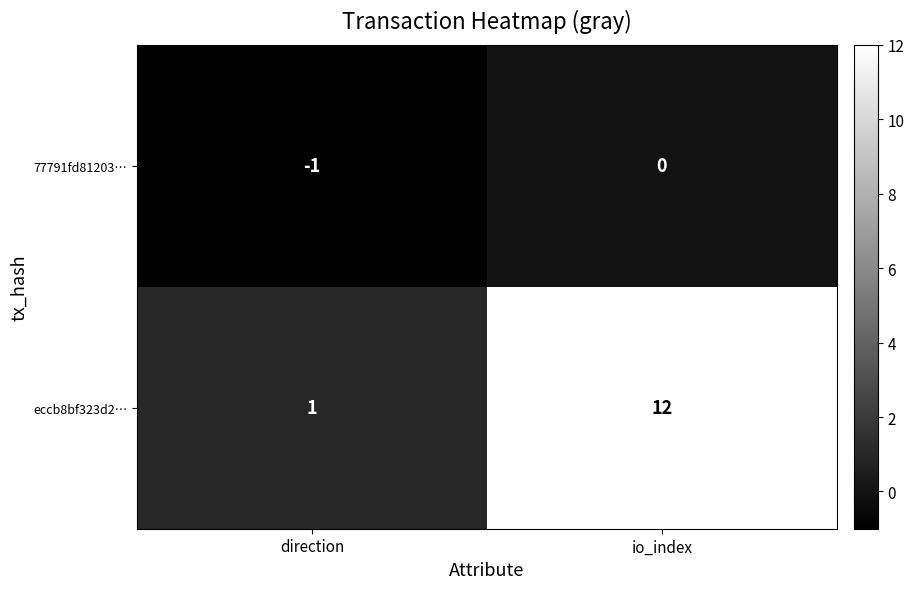

Which category has the highest value in the 77791fd81203… series?

io_index